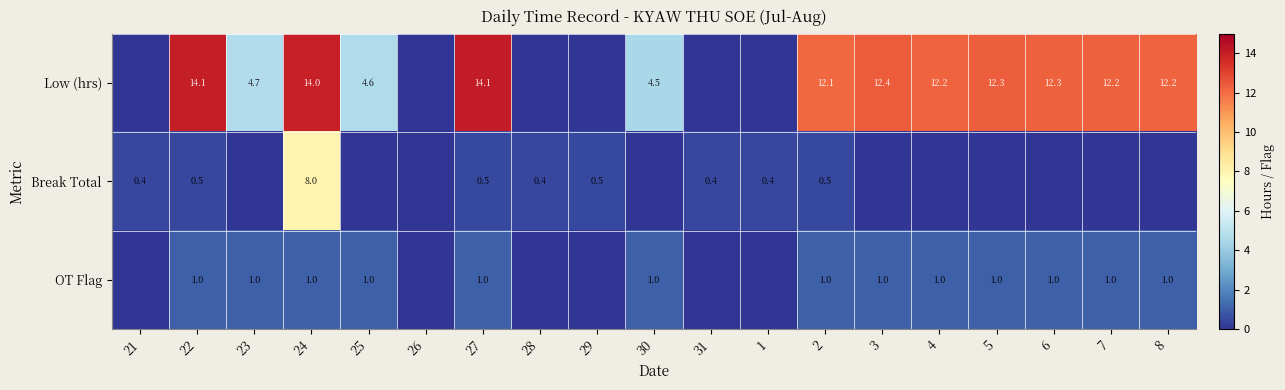

The value of Low (hrs) at 8 is 12.2. True or false?

True